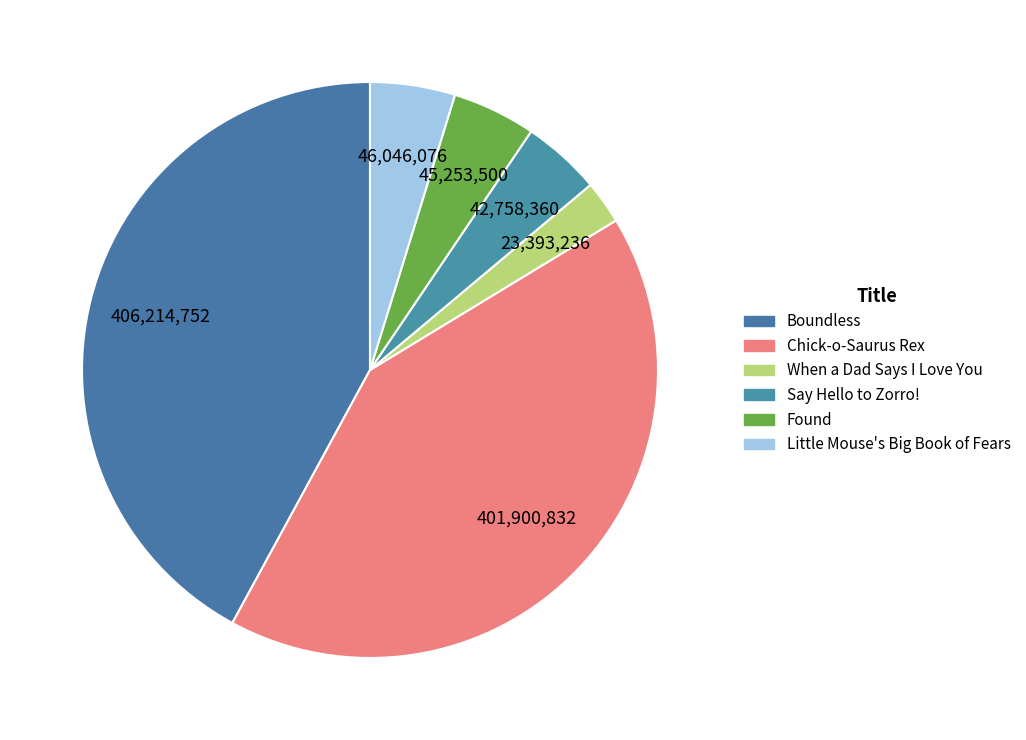

To the nearest percent, what is the combined percentage of Found and Say Hello to Zorro!?

9%